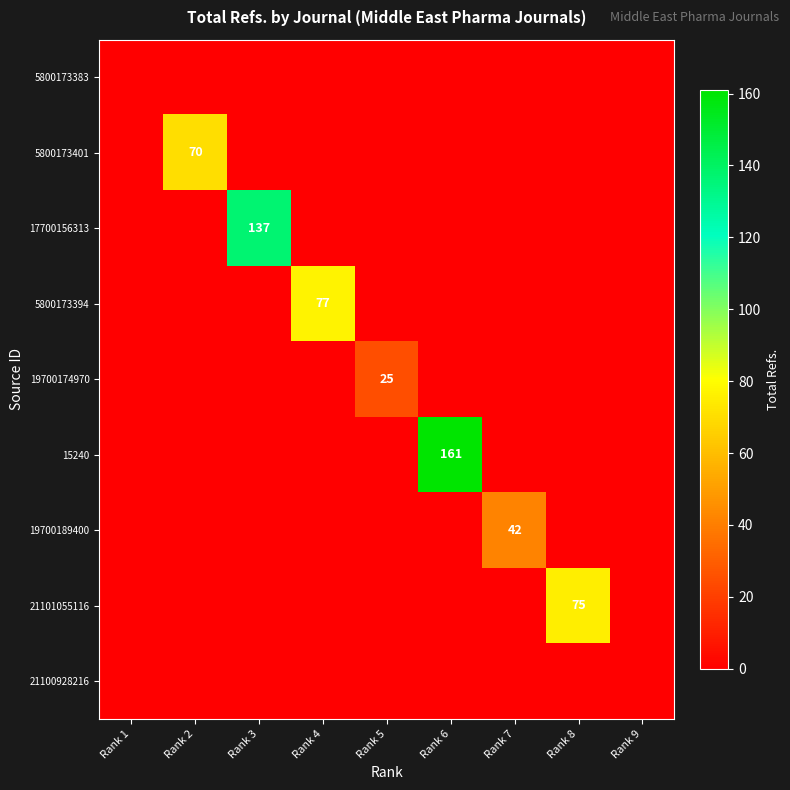

Is it true that 5800173401 equals 70 at Rank 2?

True